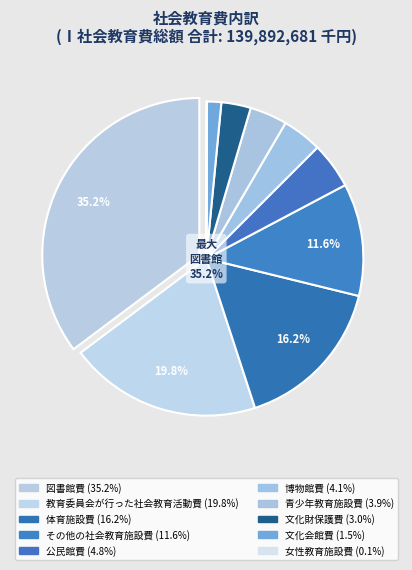

Rank the categories by value from highest to lowest.

図書館費, 教育委員会が行った社会教育活動費, 体育施設費, その他の社会教育施設費, 公民館費, 博物館費, 青少年教育施設費, 文化財保護費, 文化会館費, 女性教育施設費